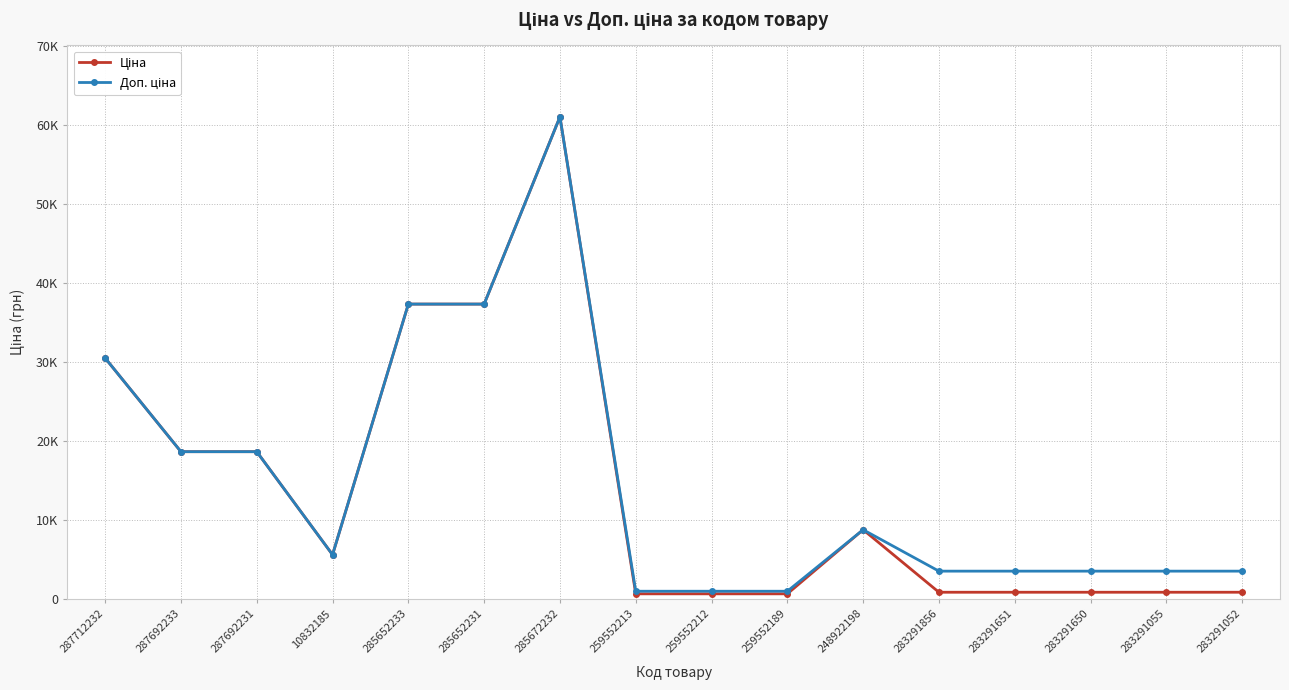

List the labels in order of Доп. ціна value, largest first.

285672232, 285652233, 285652231, 287712232, 287692233, 287692231, 248922198, 10832185, 283291856, 283291651, 283291650, 283291055, 283291052, 259552213, 259552212, 259552189